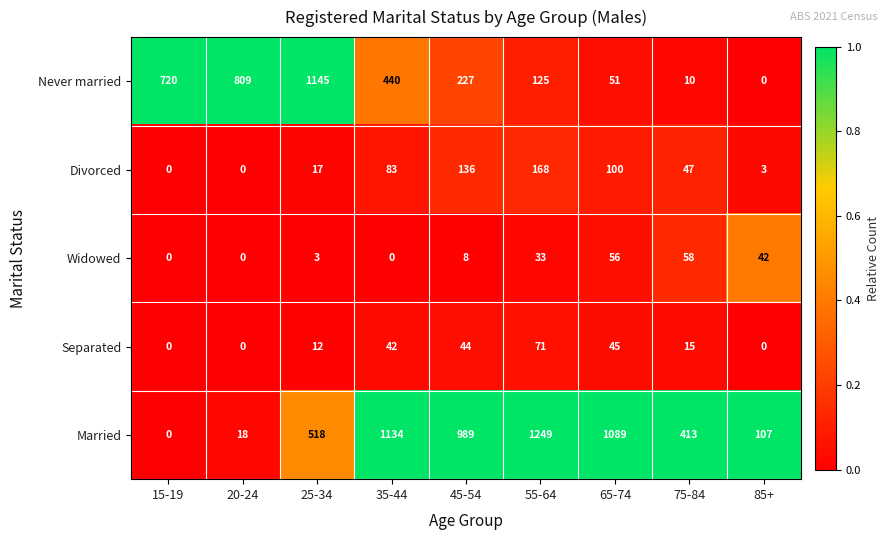

At which label does Married reach its peak?

55-64